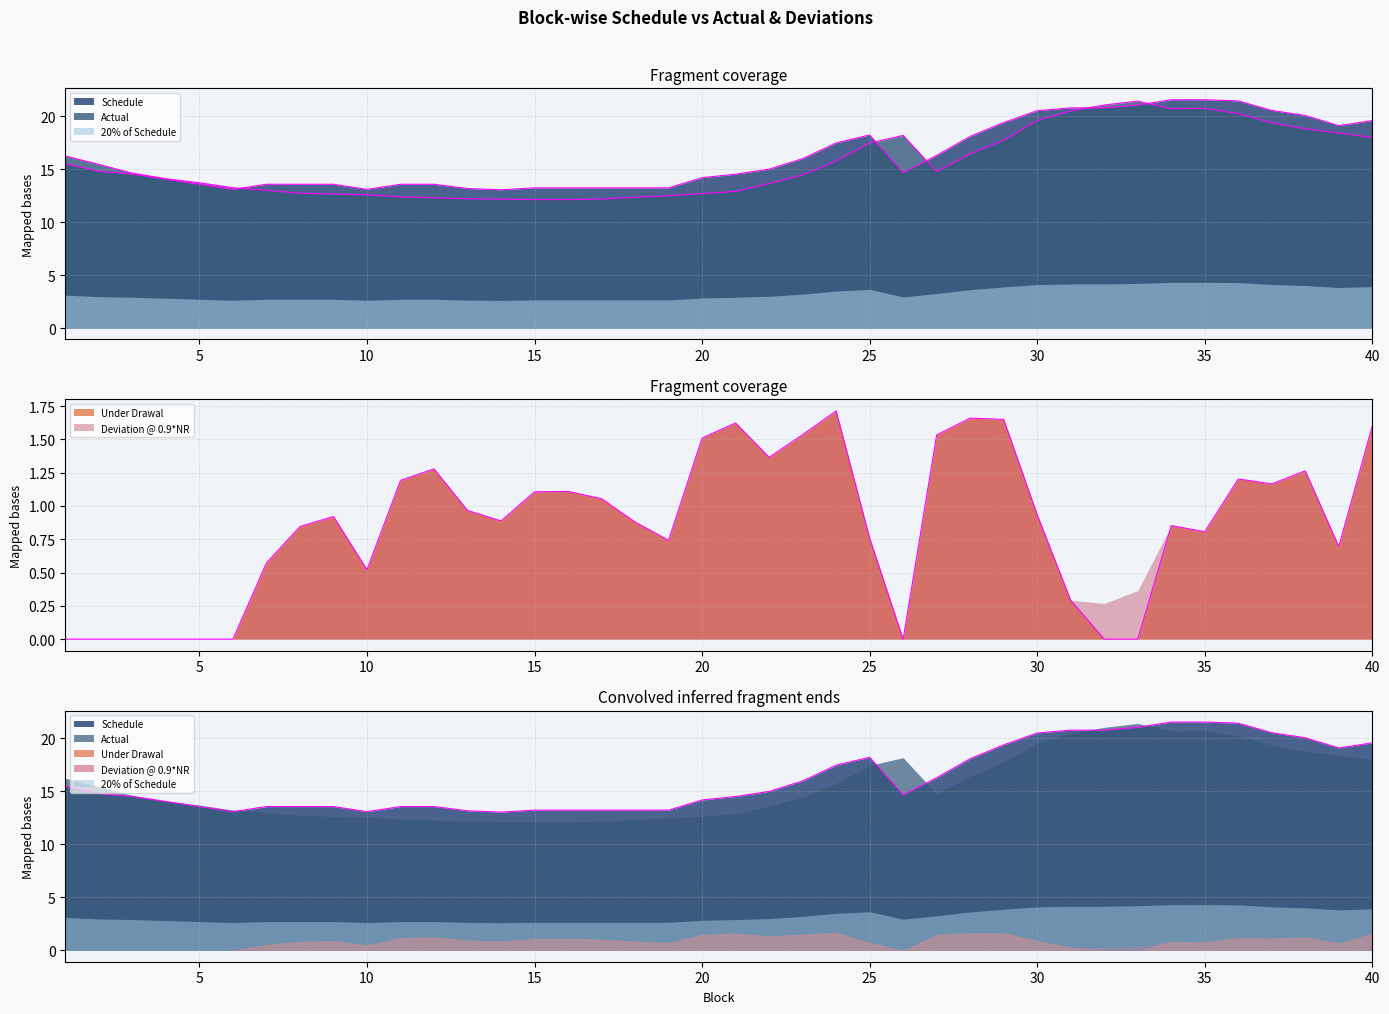

Is it true that Actual equals 13.6 at 22?

True